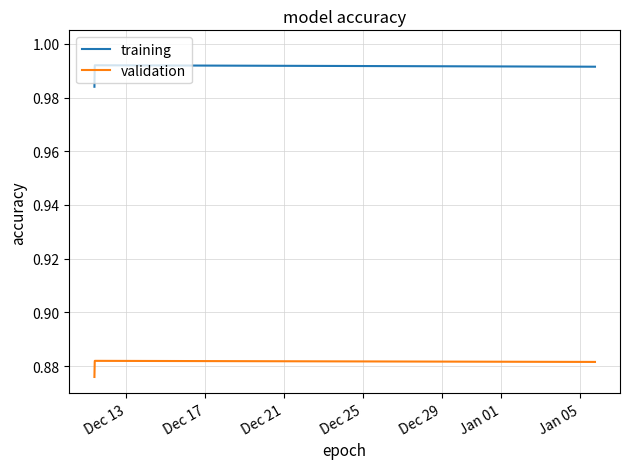

Which series has the largest range (max minus min)?

training